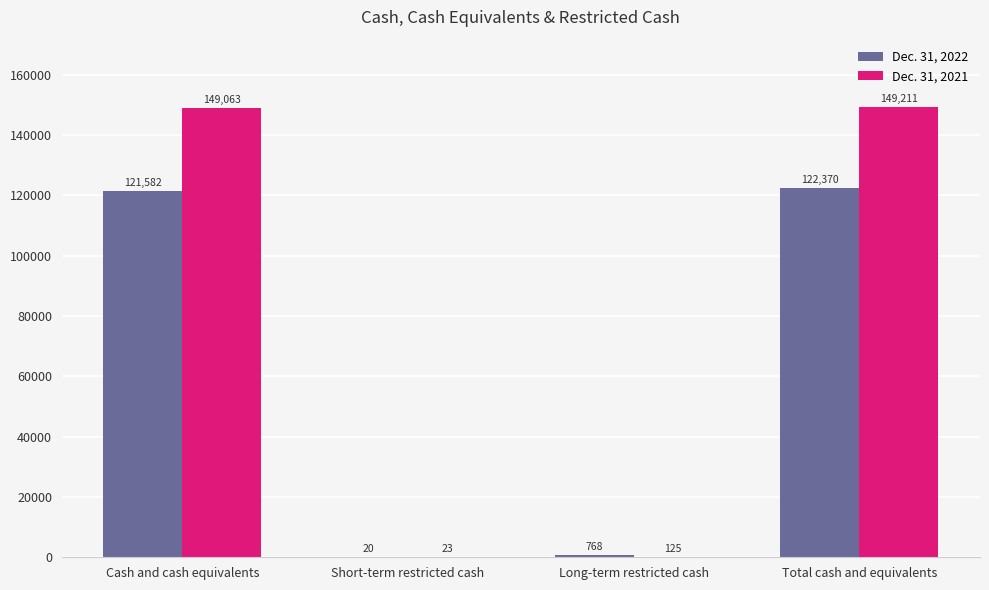

Is the value of Dec. 31, 2021 at Cash and cash equivalents greater than the value of Dec. 31, 2022 at Long-term restricted cash?

Yes